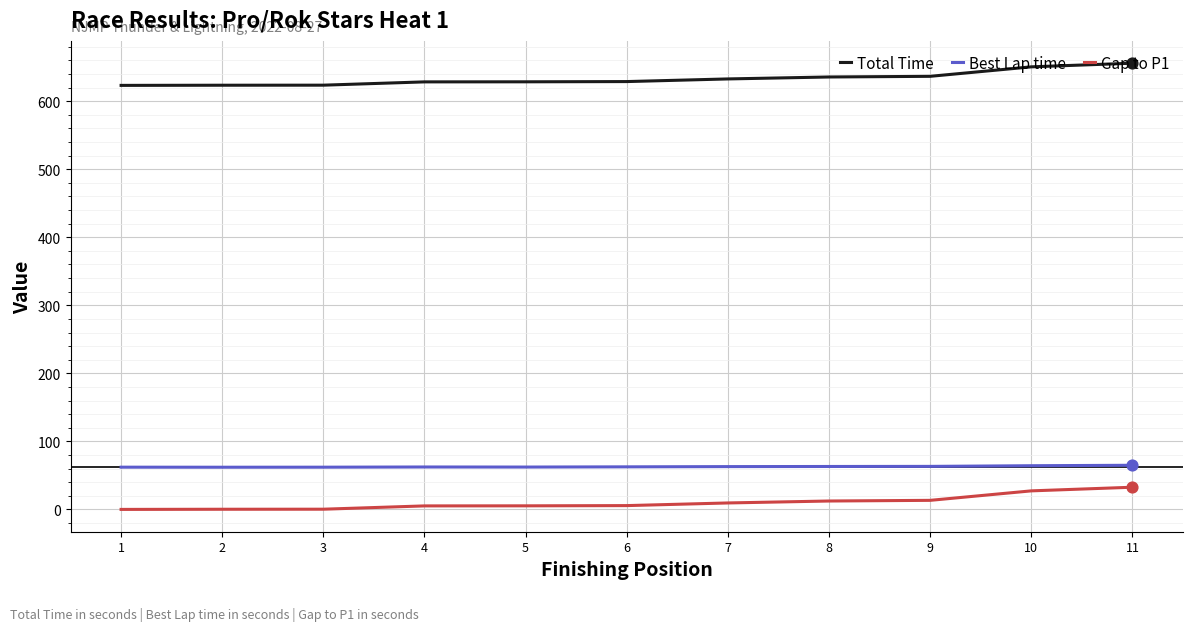

At how many categories does at least one series exceed 642?

2